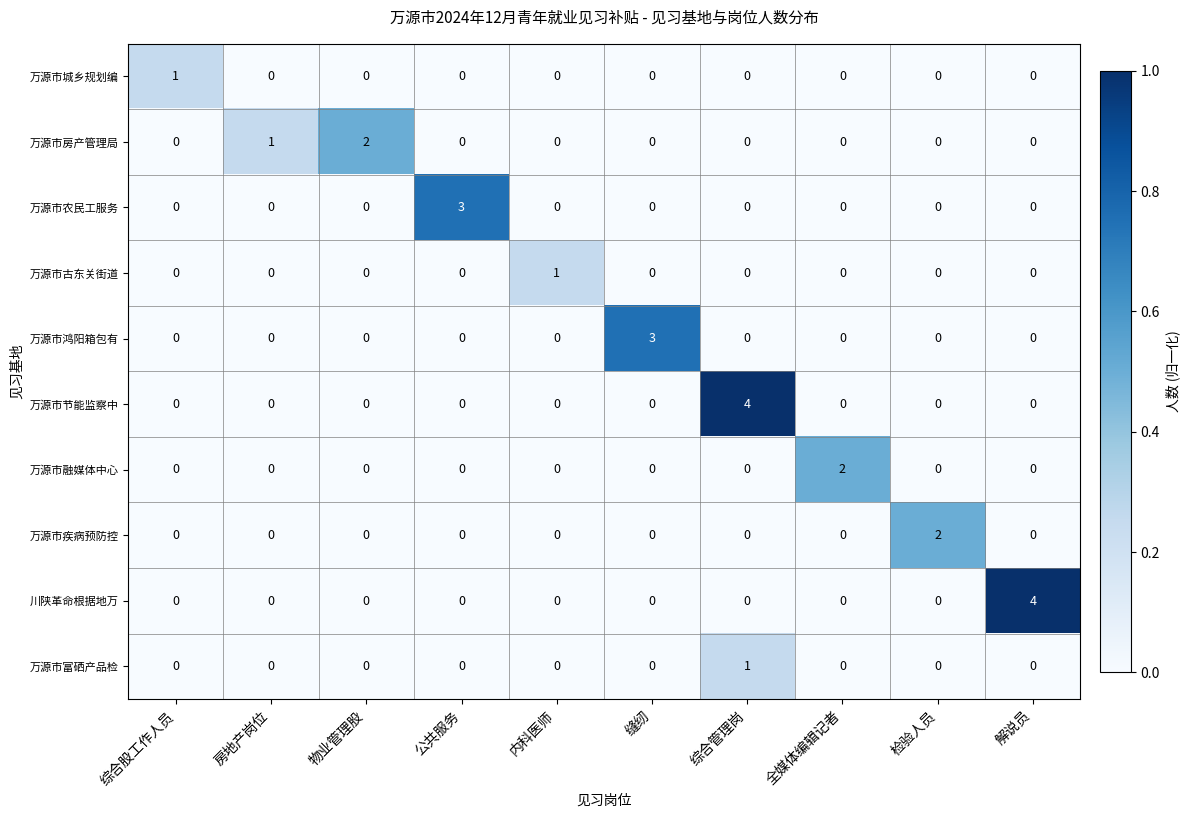

How many positive values does the 川陕革命根据地万 series have?

1